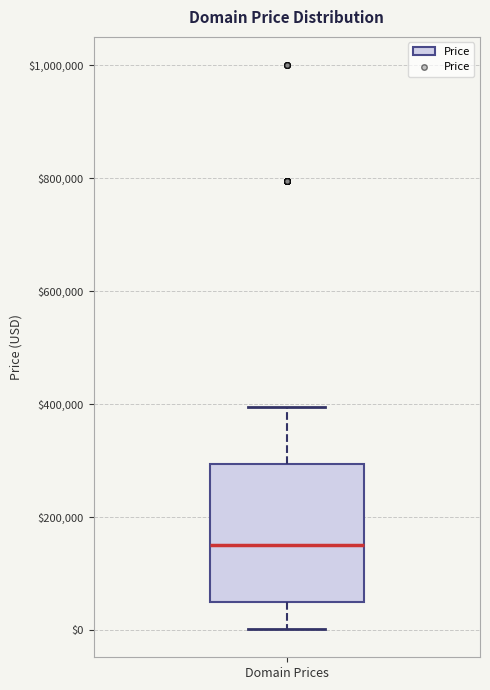

Transcribe this box plot: give where the median line is, the range the box spans, and where the two whiskers end, as read against the y-axis. The values are not printed on the chart, so give them approximately, as read against the axis.

median 140000, box 40000 to 300000, whiskers 0 to 400000